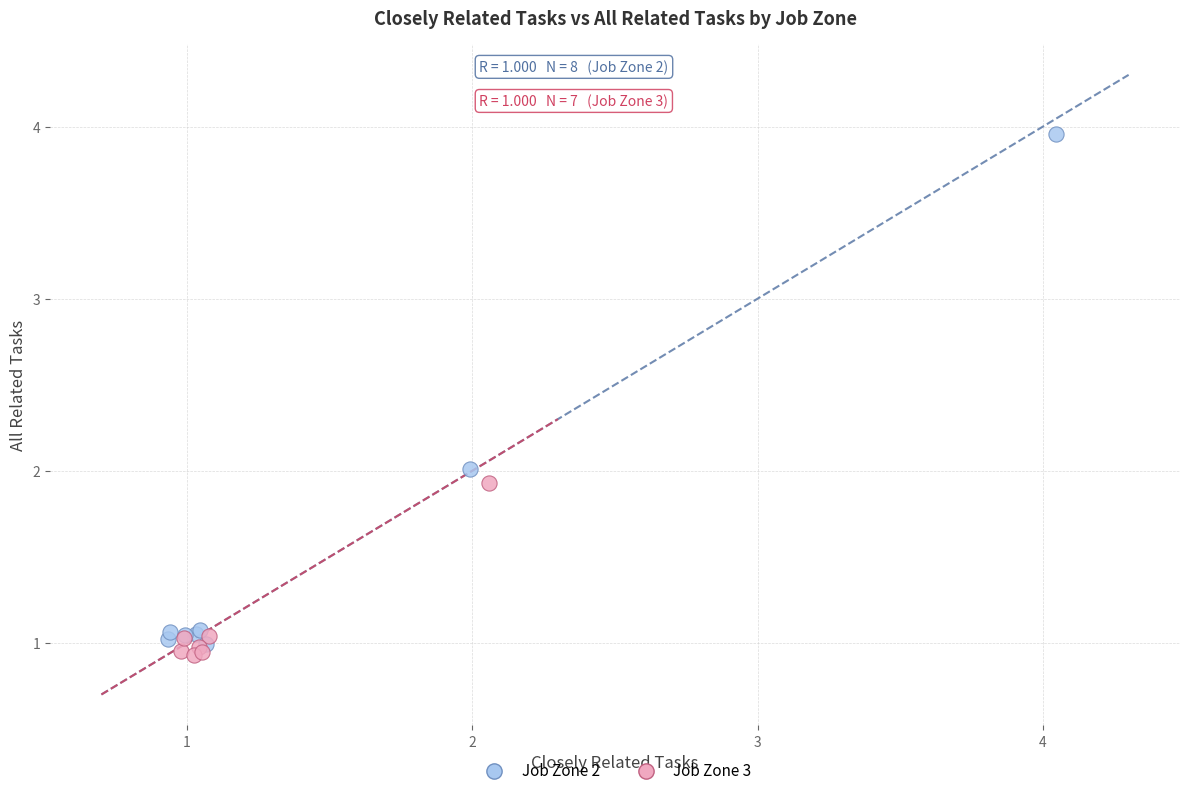

Which series has the largest Y range (max minus min)?

Job Zone 2